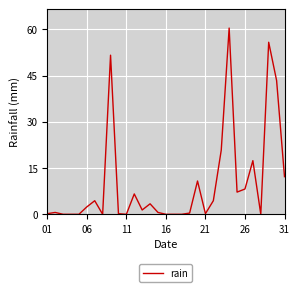

What is the greatest value displayed?

60.4